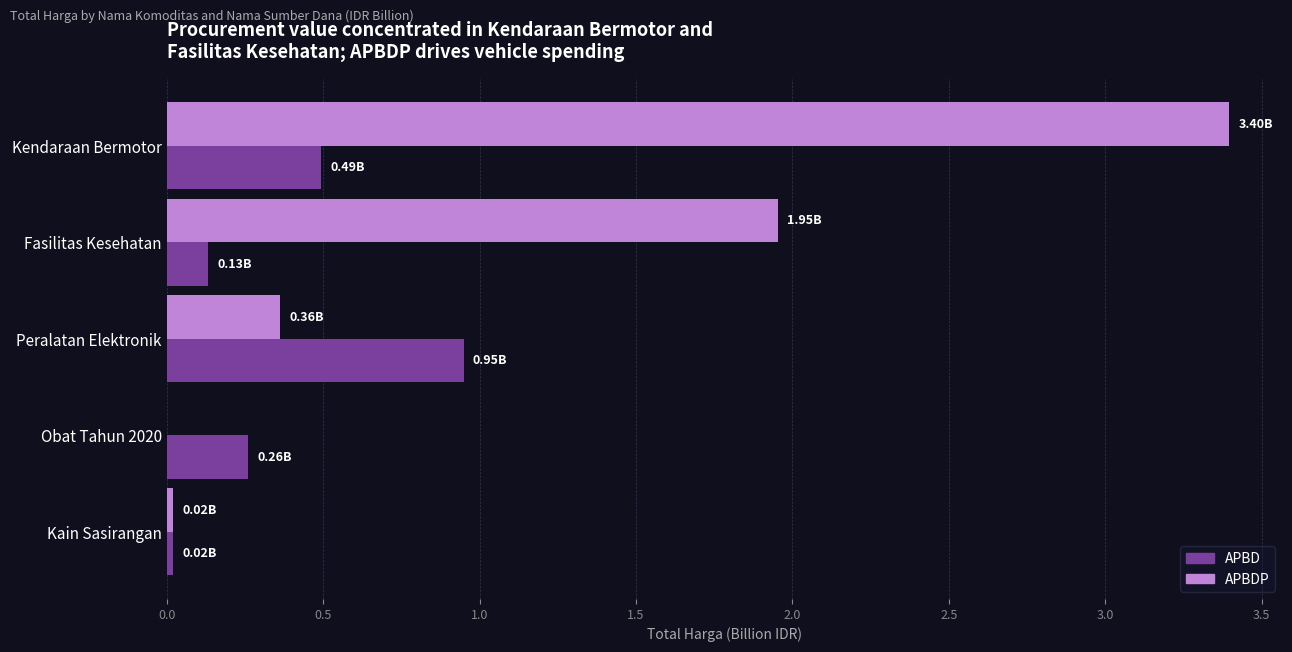

How many categories are shown in the chart?

5